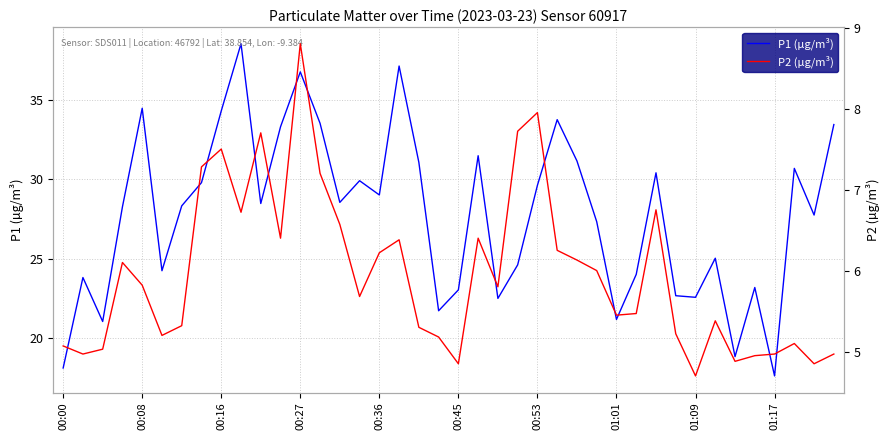

True or false: P1 (µg/m³) and P2 (µg/m³) cross at least once.

False